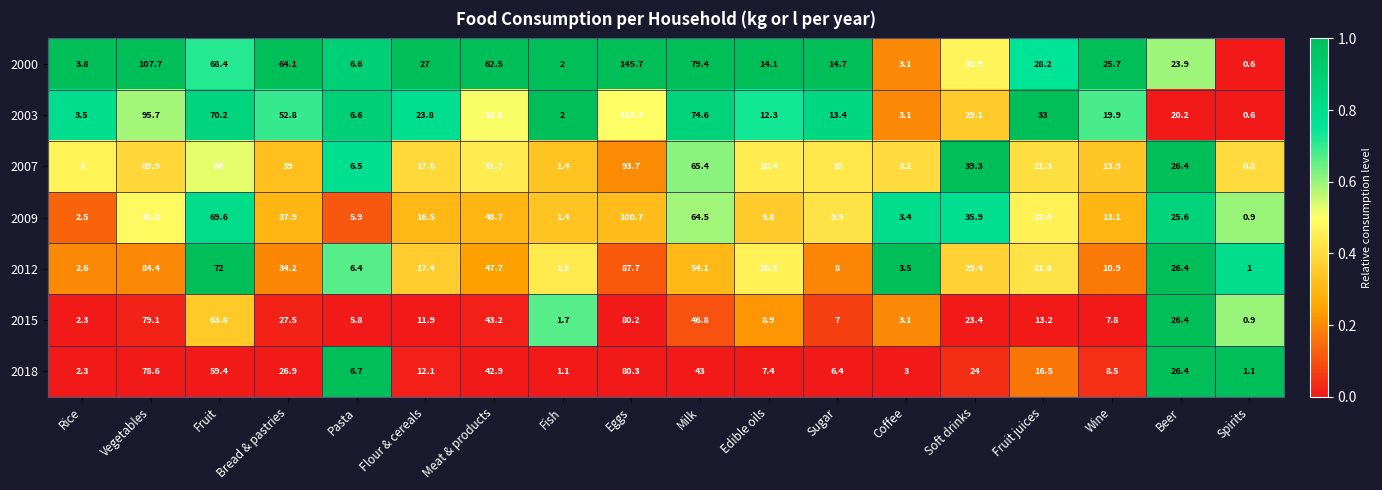

Is it true that 2000 equals 30.9 at Soft drinks?

True